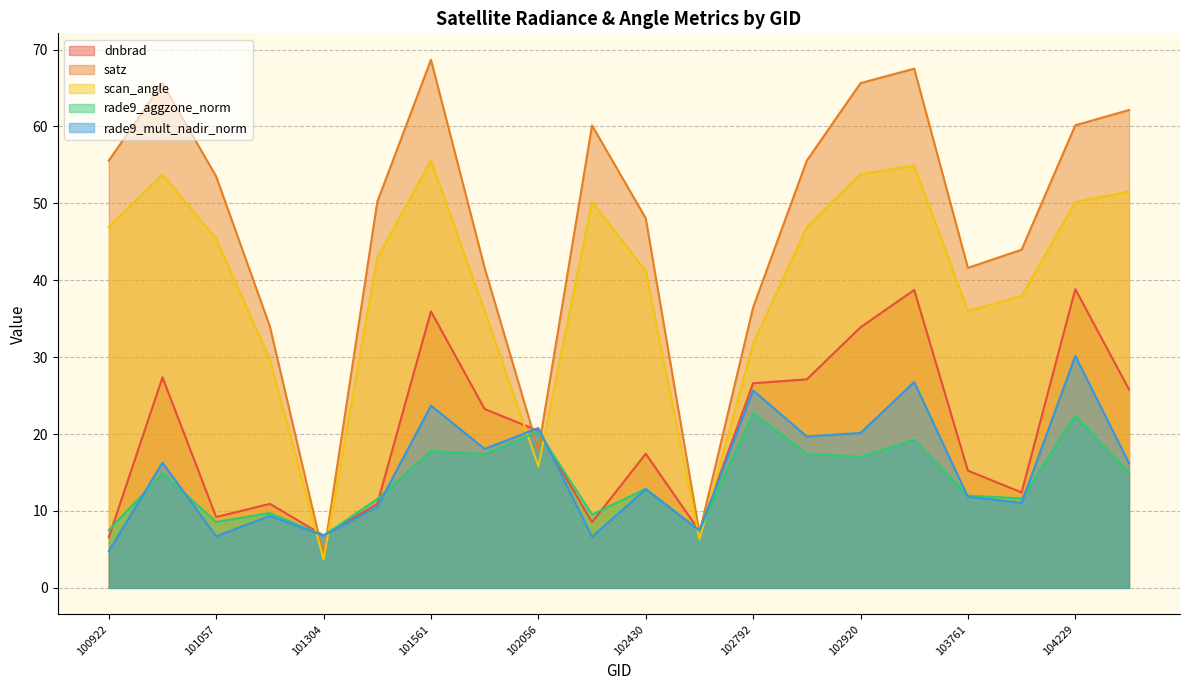

True or false: rade9_mult_nadir_norm has a value of 25.7 at 102792.

True